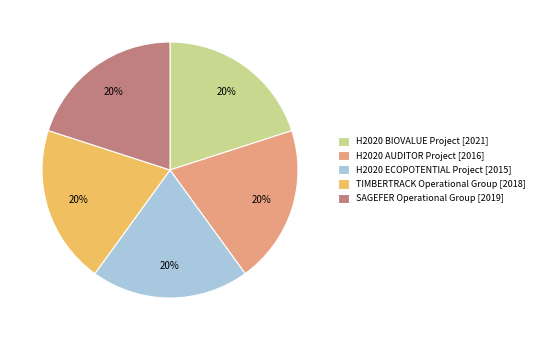

How many segments does this pie chart have?

5